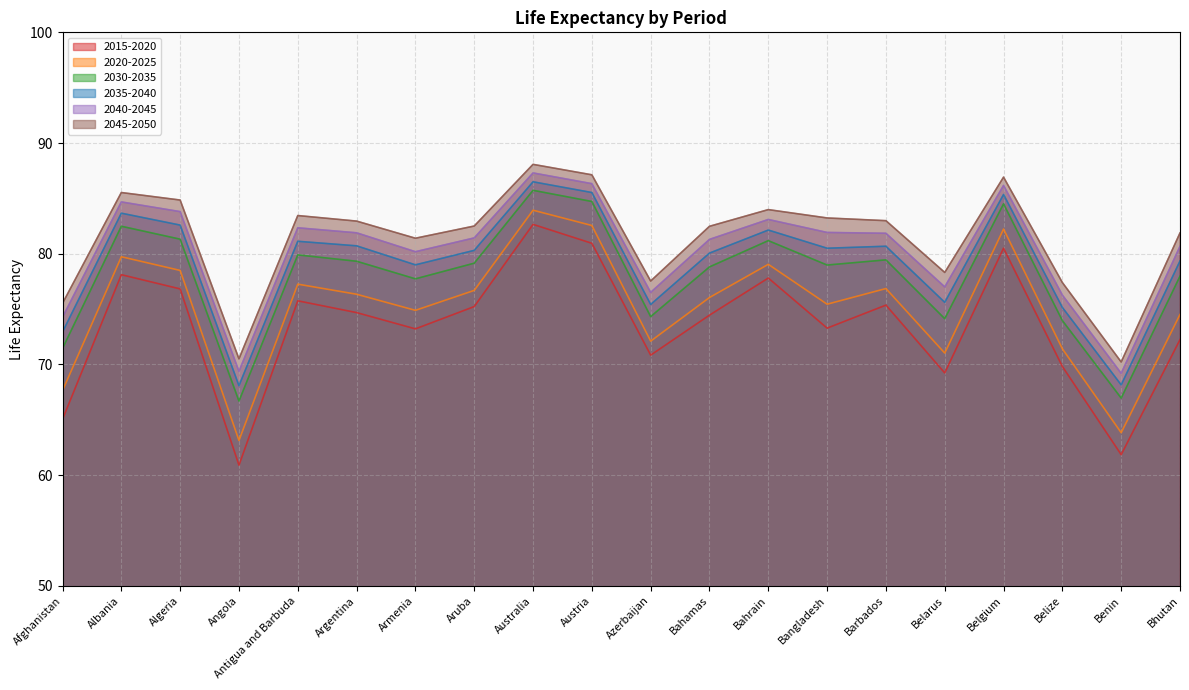

The 2030-2035 series shows 116.0 at Bahrain. True or false?

False